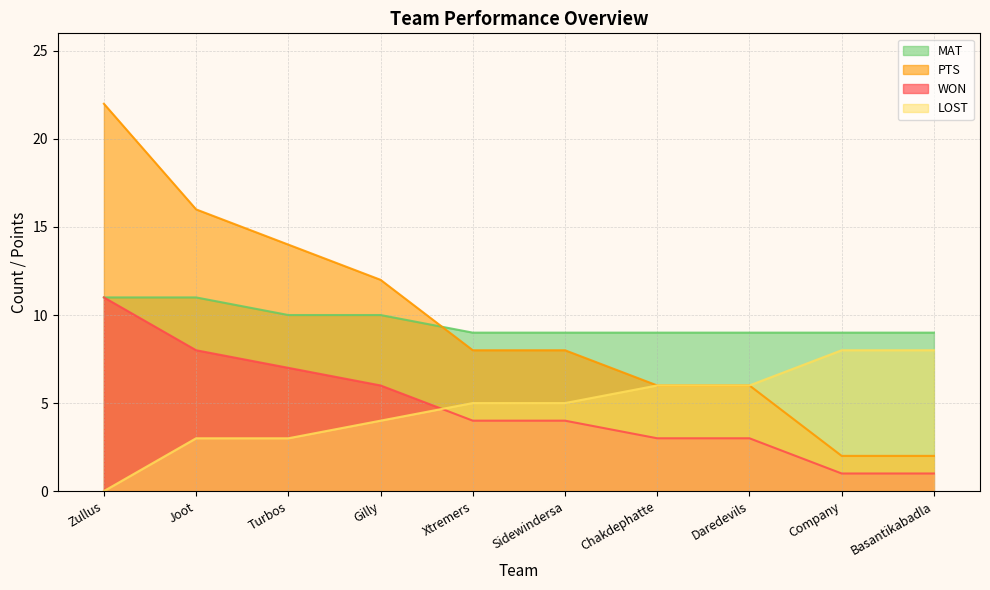

At which label does LOST reach its peak?

Company